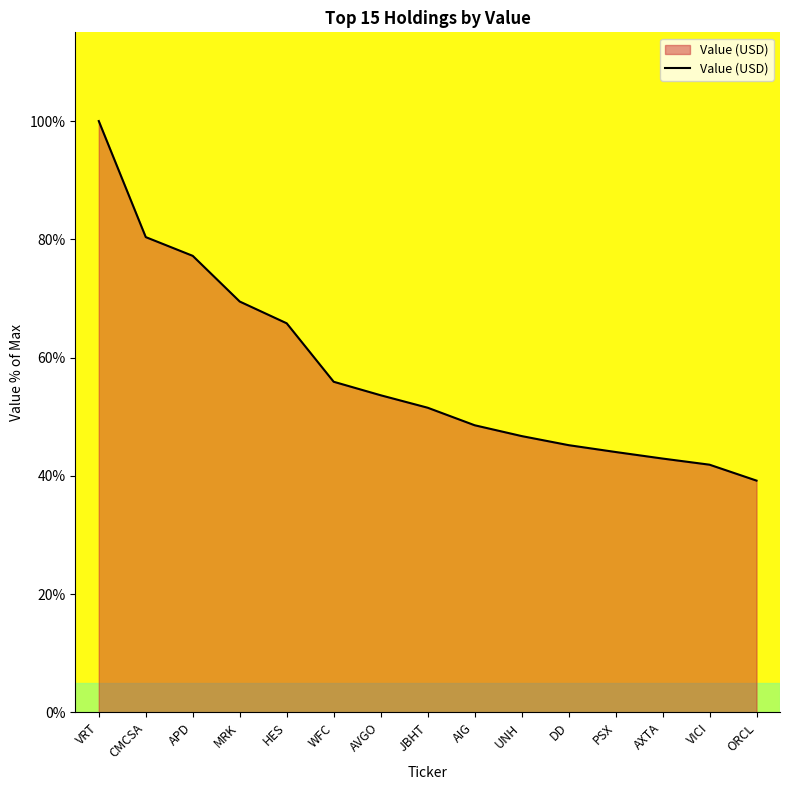

Reading right to left, extract all data points from this chart.

ORCL=39.2	VICI=41.9	AXTA=42.9	PSX=44.0	DD=45.2	UNH=46.7	AIG=48.6	JBHT=51.5	AVGO=53.6	WFC=55.9	HES=65.8	MRK=69.5	APD=77.2	CMCSA=80.4	VRT=100.0